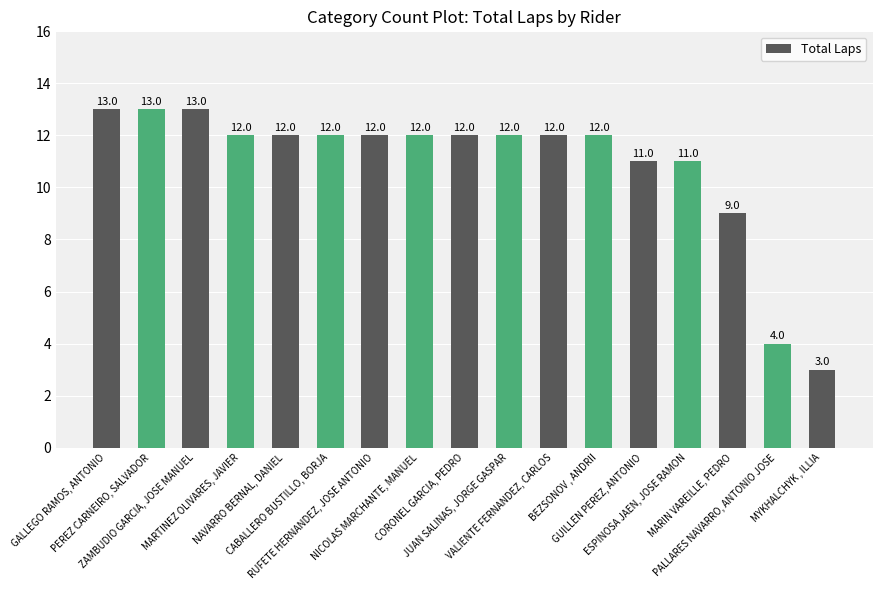

What is the maximum value shown in the chart?

13